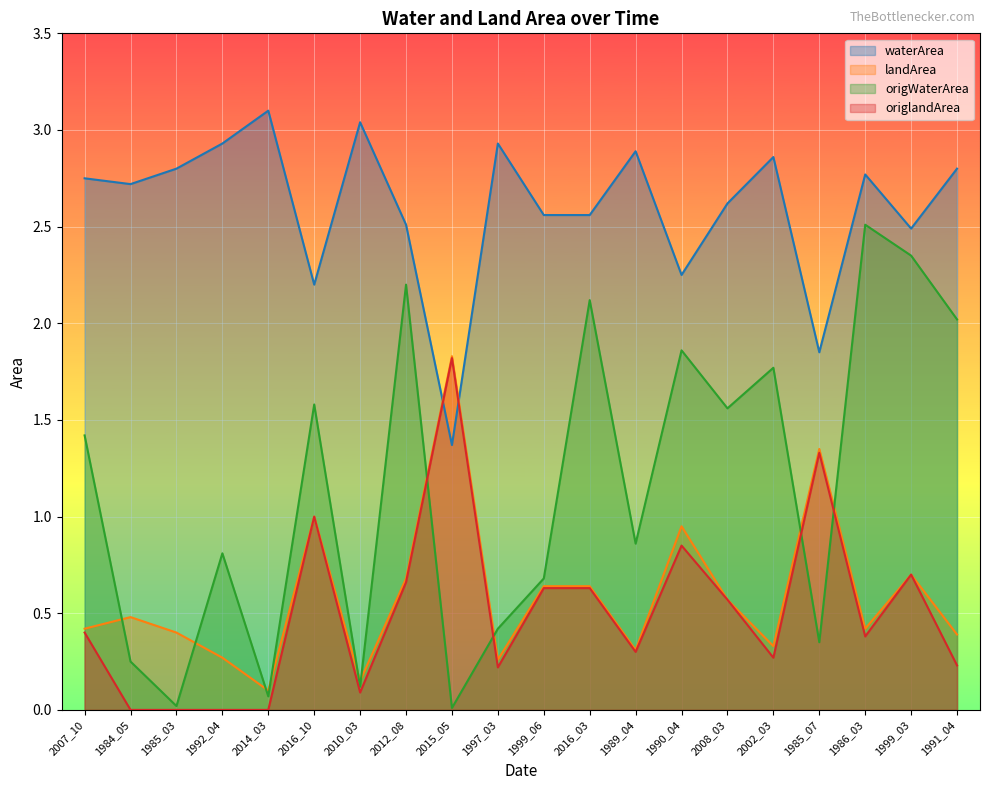

Between 1984_05 and 2010_03, which series saw the biggest shift?

landArea